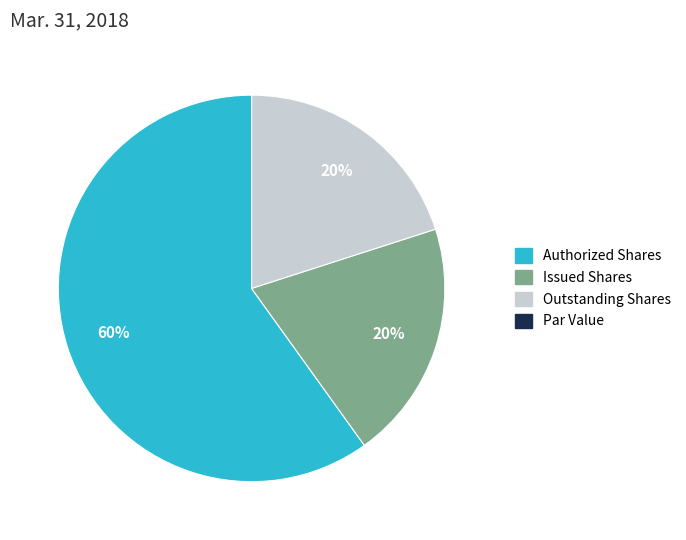

Does any single category account for the majority?

Yes